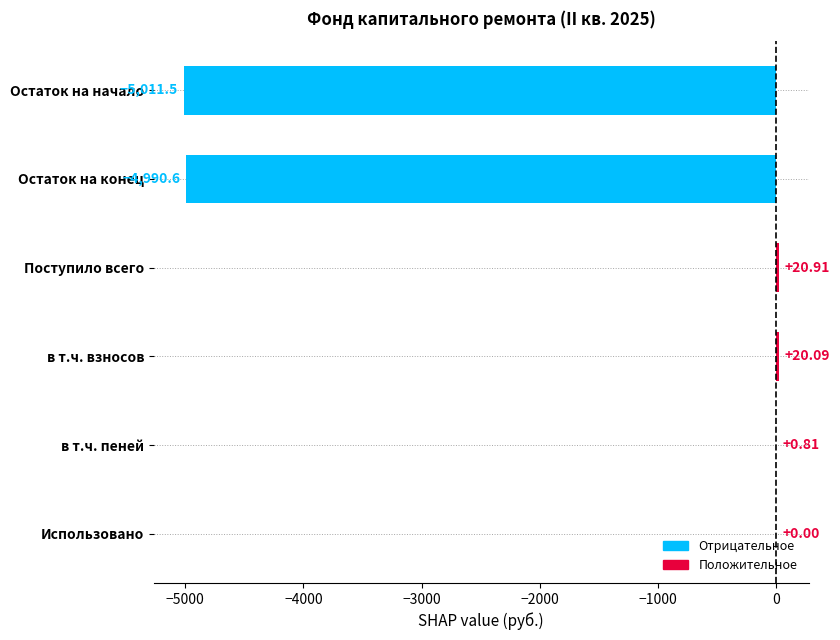

Which category has the highest value across all series?

Поступило всего